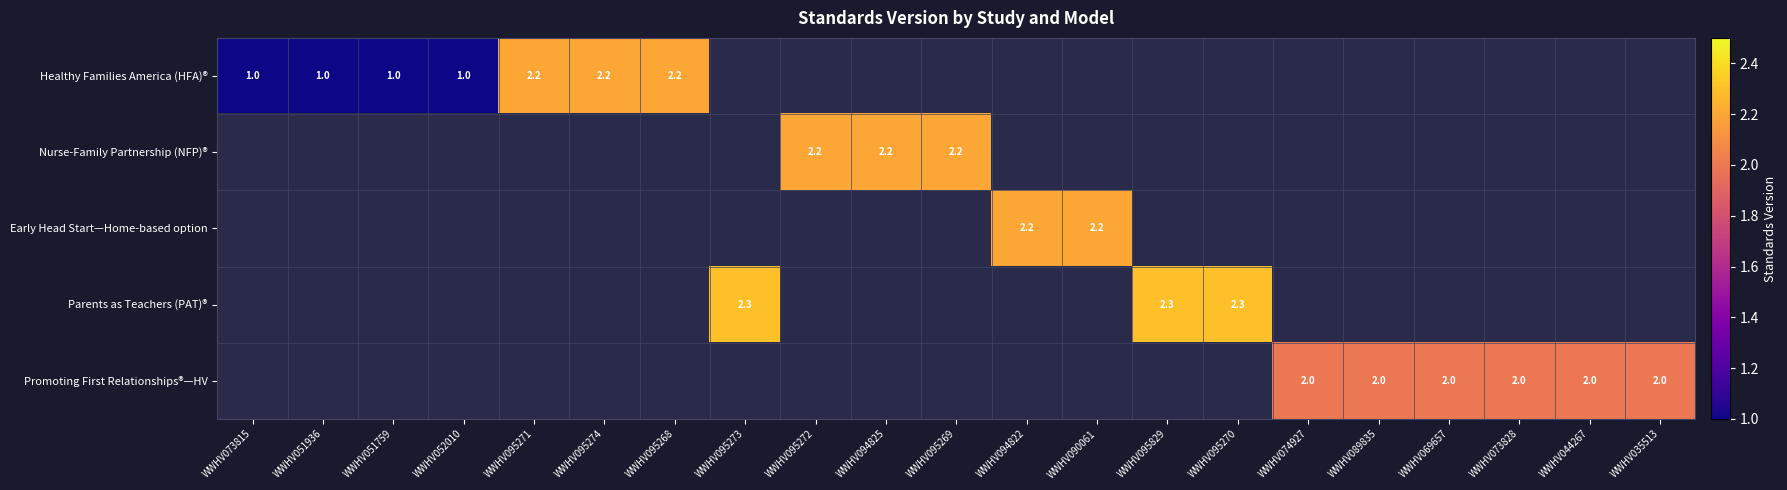

The value of Promoting First Relationships®—HV at WWHV035513 is 3.1. True or false?

False